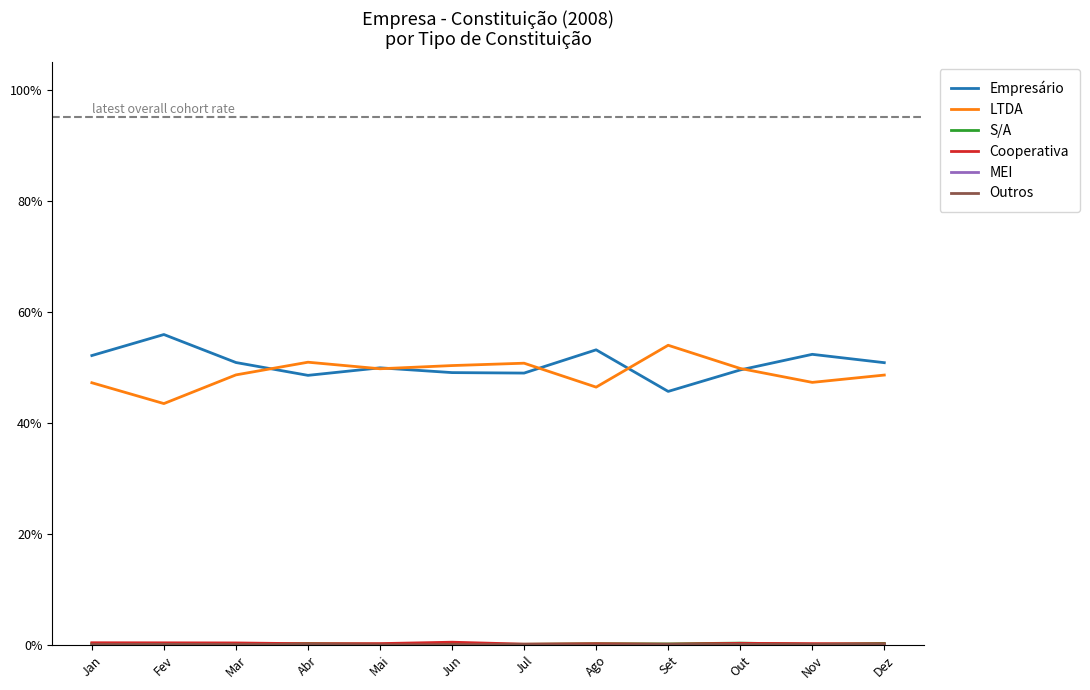

What value does the Empresário series have at Fev?

0.6